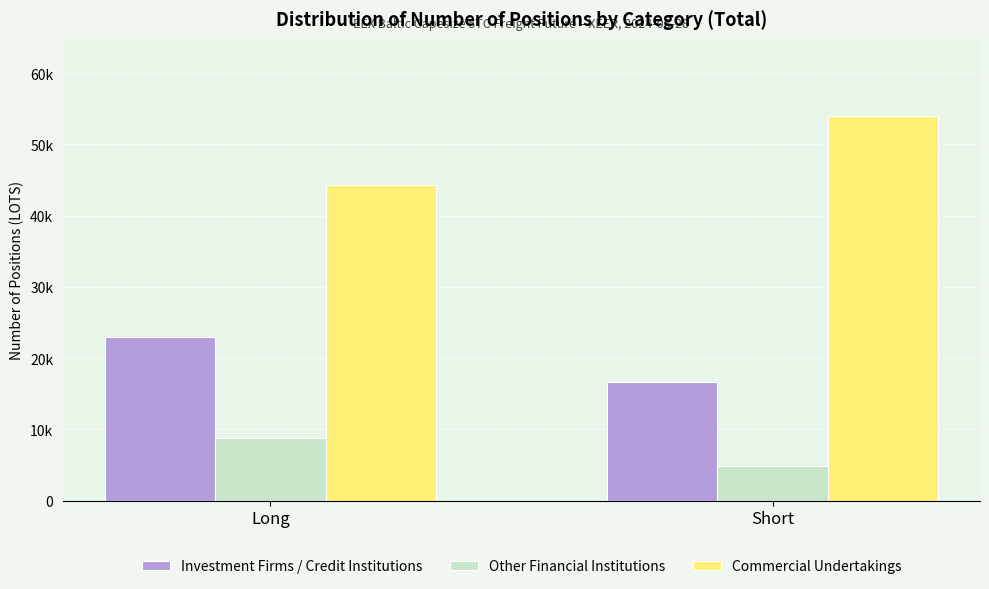

What is the difference between the maximum and minimum values in the Investment Firms / Credit Institutions series?

6257.9